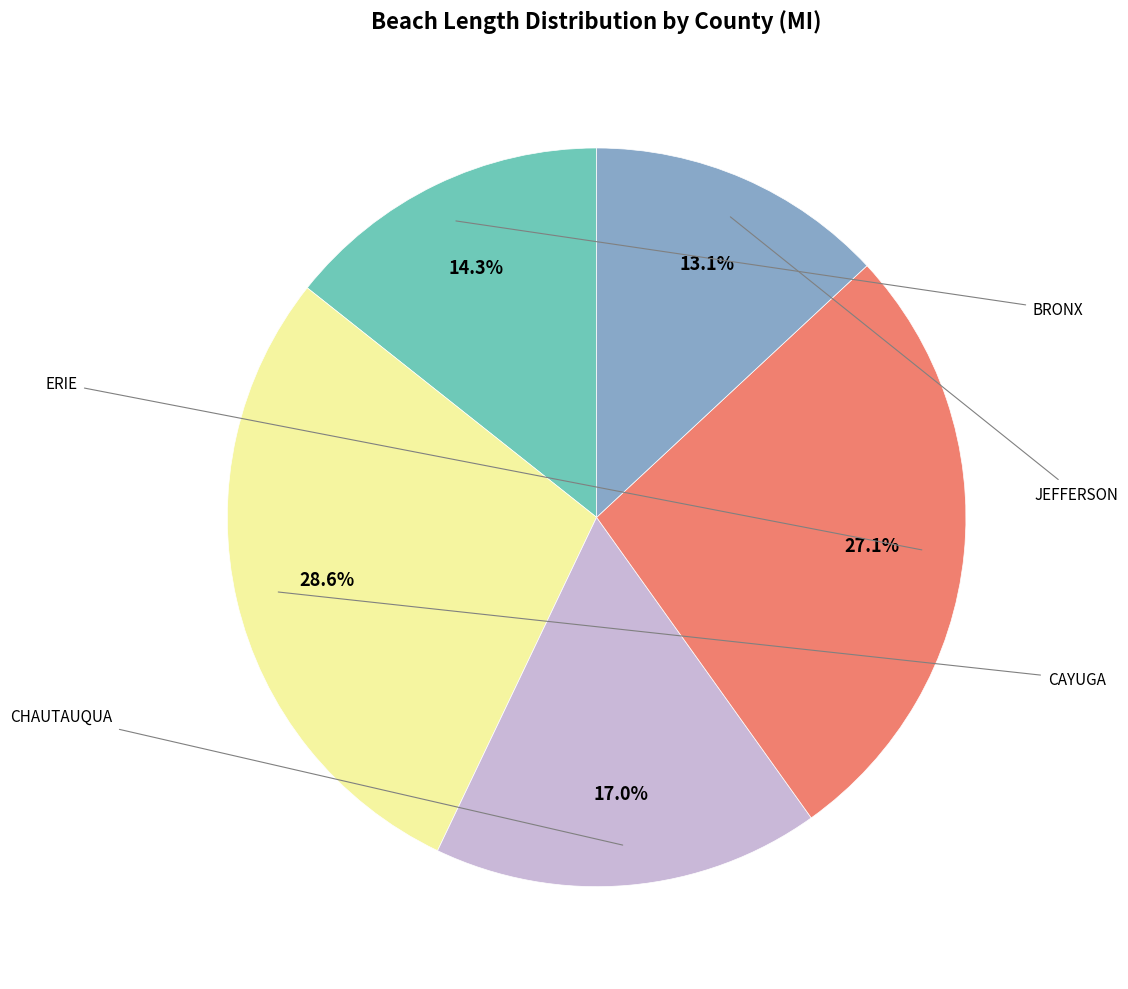

Which category has the biggest portion of the pie?

CAYUGA